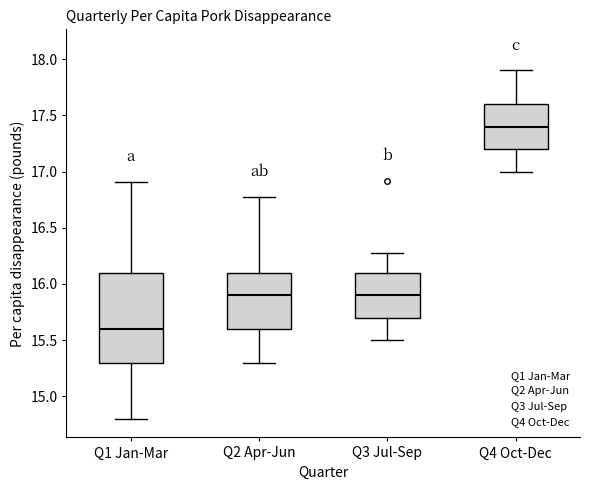

Reading left to right, transcribe this box plot: for each box, give where its median line is, the range the box spans, and where its two whiskers end, as read against the y-axis. The values are not printed on the chart, so give them approximately, as read against the axis.

Q1 Jan-Mar: median 15.60, box 15.30 to 16.10, whiskers 14.80 to 16.90
Q2 Apr-Jun: median 15.90, box 15.60 to 16.10, whiskers 15.30 to 16.75
Q3 Jul-Sep: median 15.90, box 15.70 to 16.10, whiskers 15.50 to 16.30
Q4 Oct-Dec: median 17.40, box 17.20 to 17.60, whiskers 17.00 to 17.90